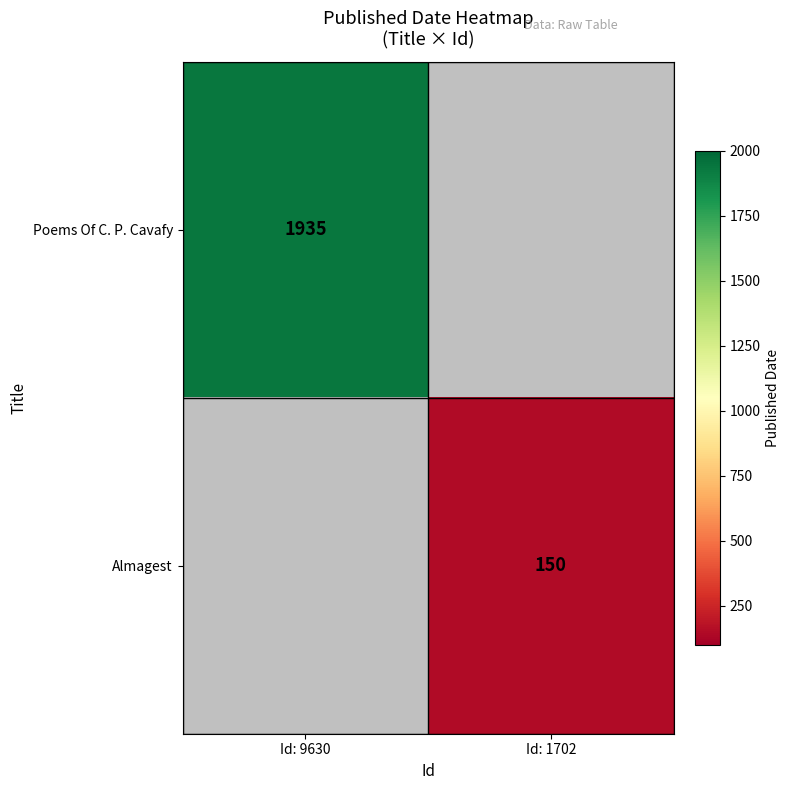

True or false: Almagest has a value of 38 at Id: 1702.

False